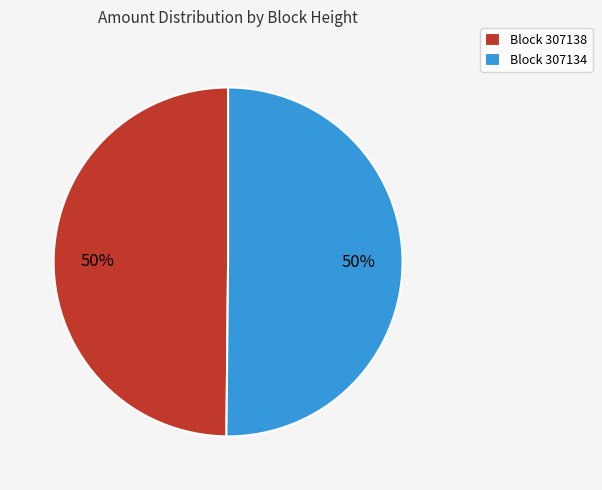

What is the ratio of the value at Block 307138 to the value at Block 307134?

1.0